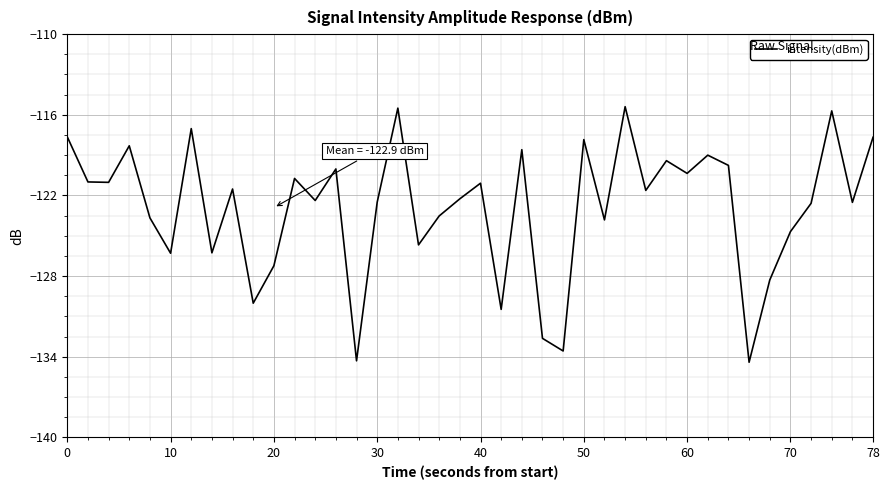

What is the difference between the maximum and minimum values?

19.0